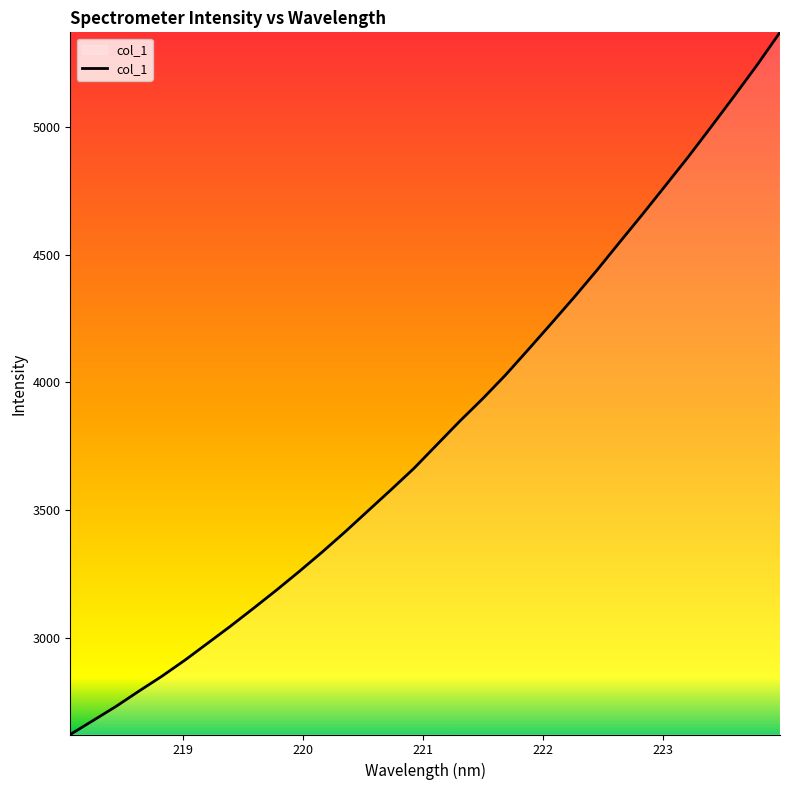

What is the greatest value displayed?

5372.5